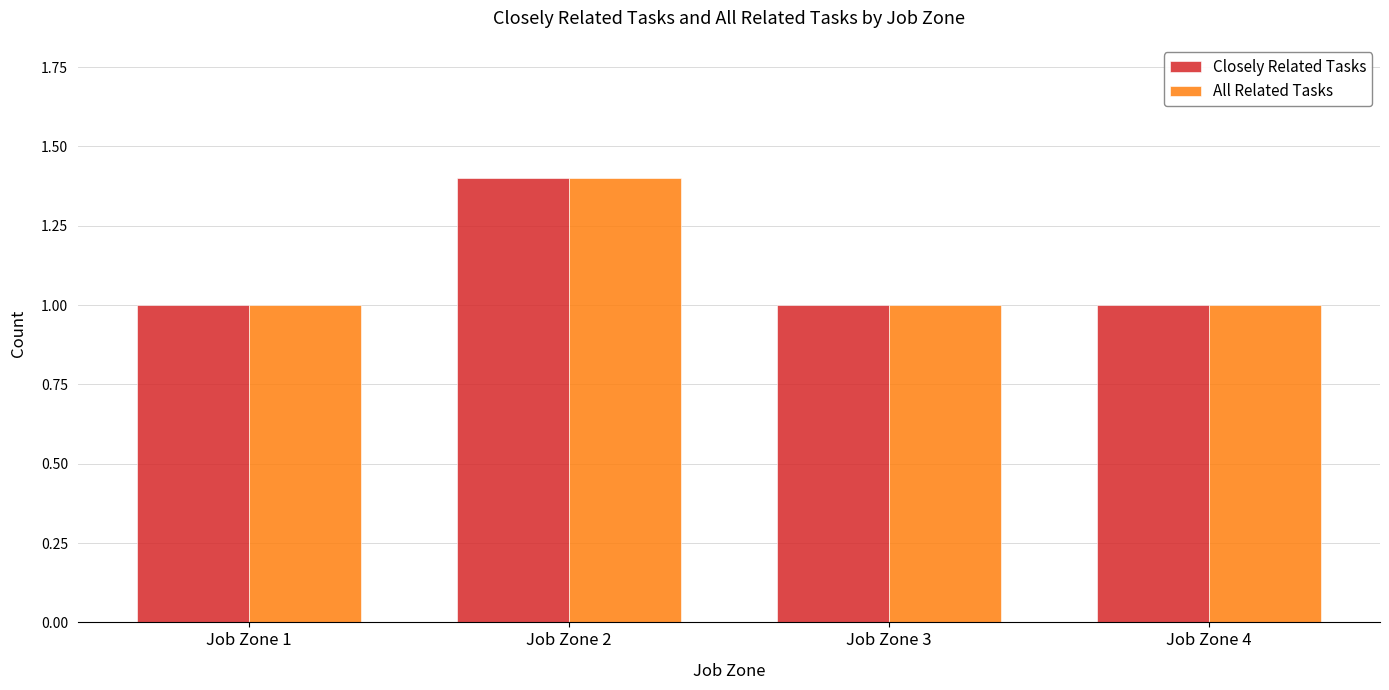

Count the number of data series in this chart.

2